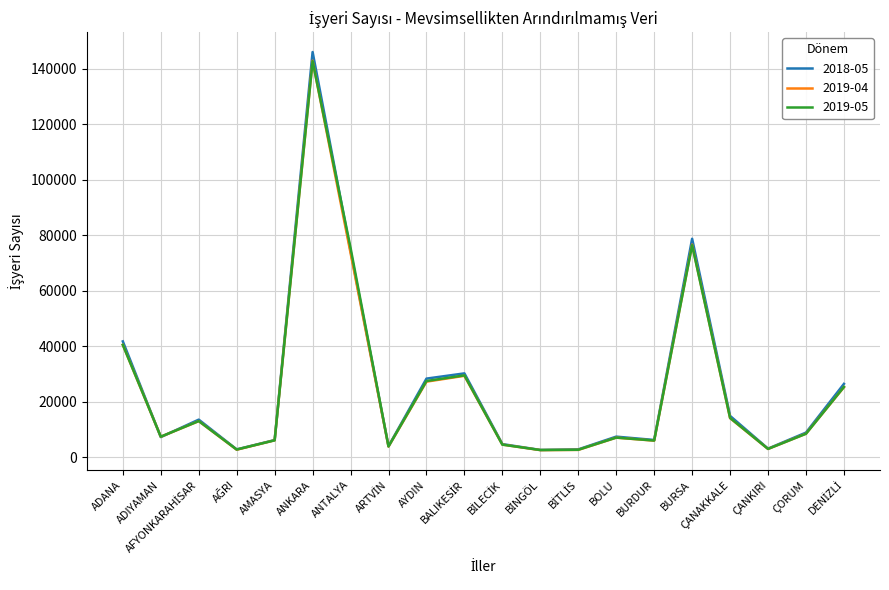

Which series has the largest range (max minus min)?

2018-05